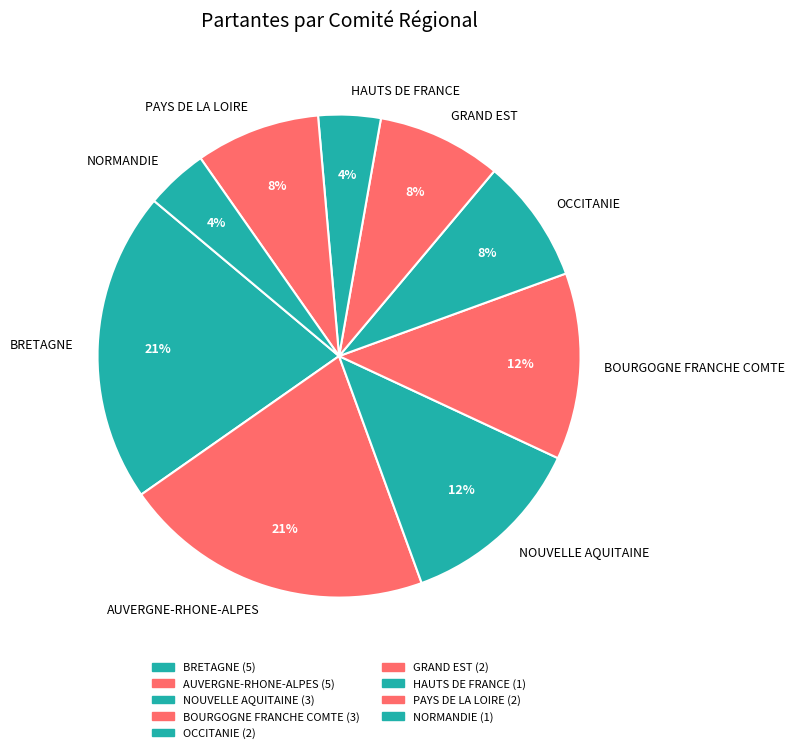

Is the sum of BOURGOGNE FRANCHE COMTE and AUVERGNE-RHONE-ALPES greater than half?

No